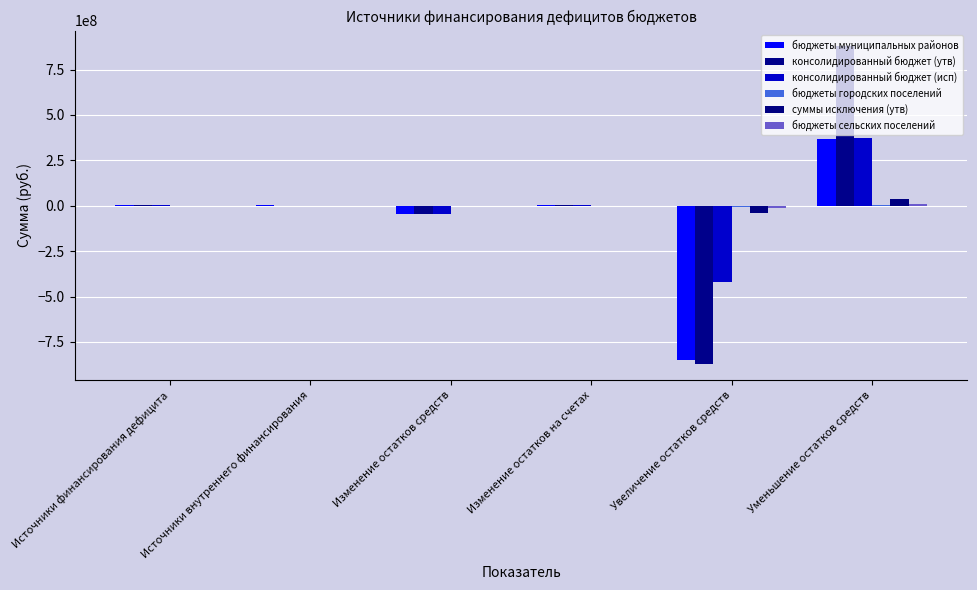

Are the bars grouped side by side (vs. stacked)?

Yes